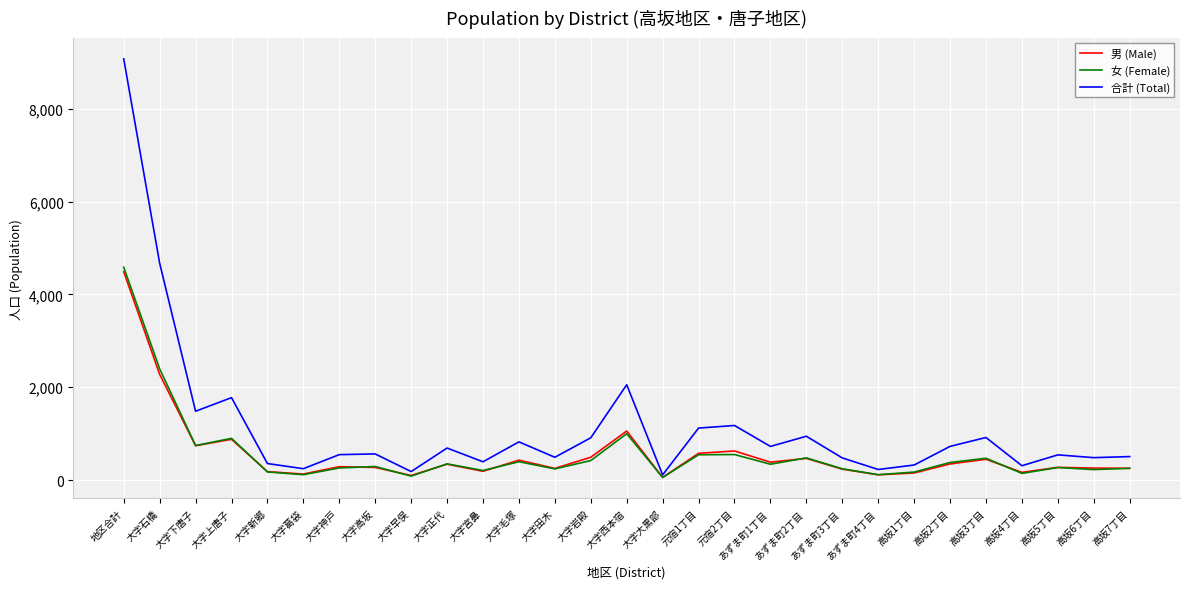

What is the difference between the maximum and minimum values in the 女 (Female) series?

4531